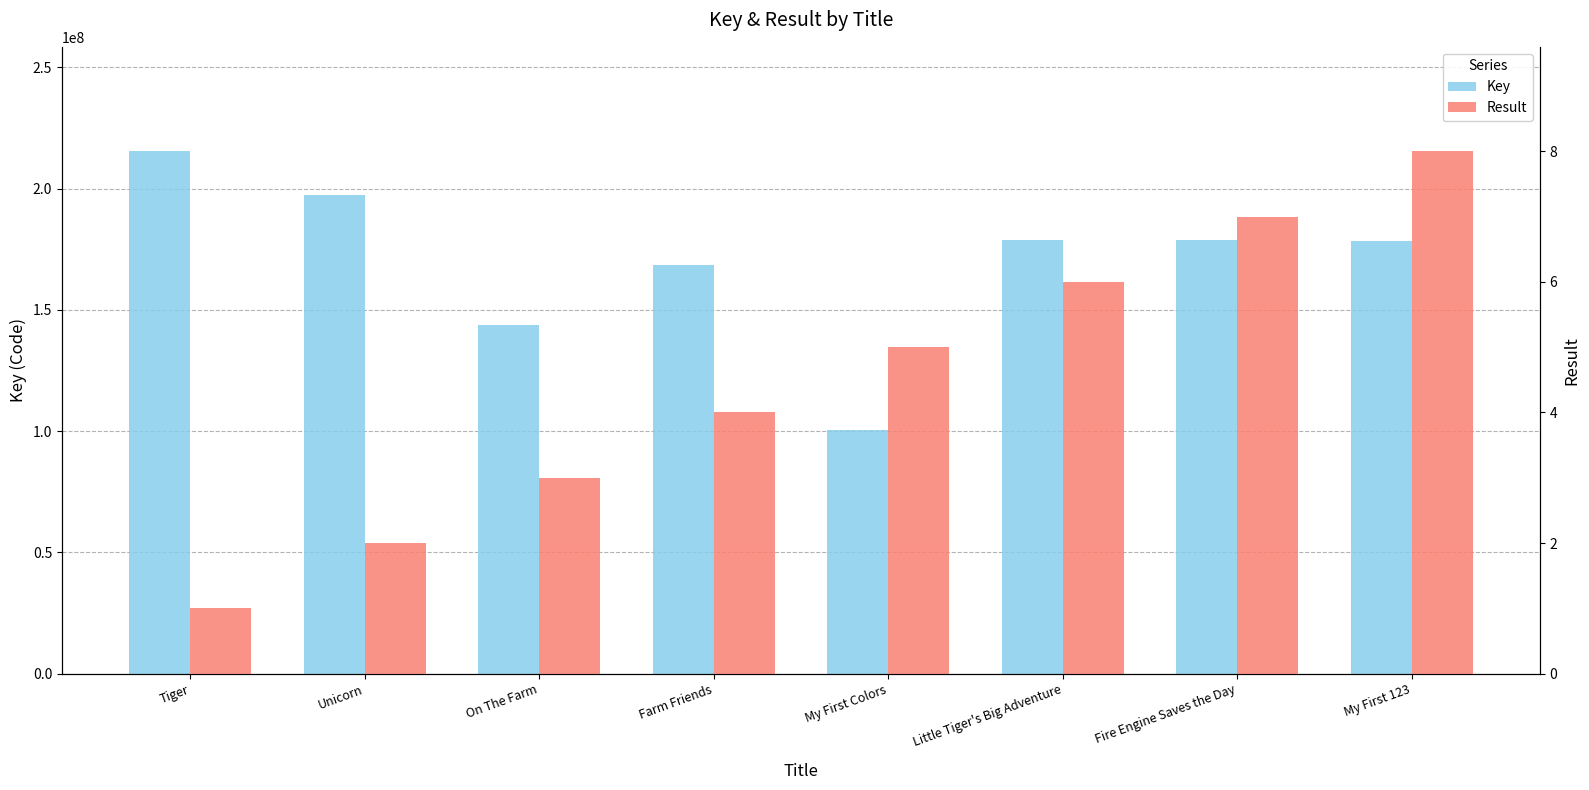

True or false: Key has a value of 105342886 at Unicorn.

False